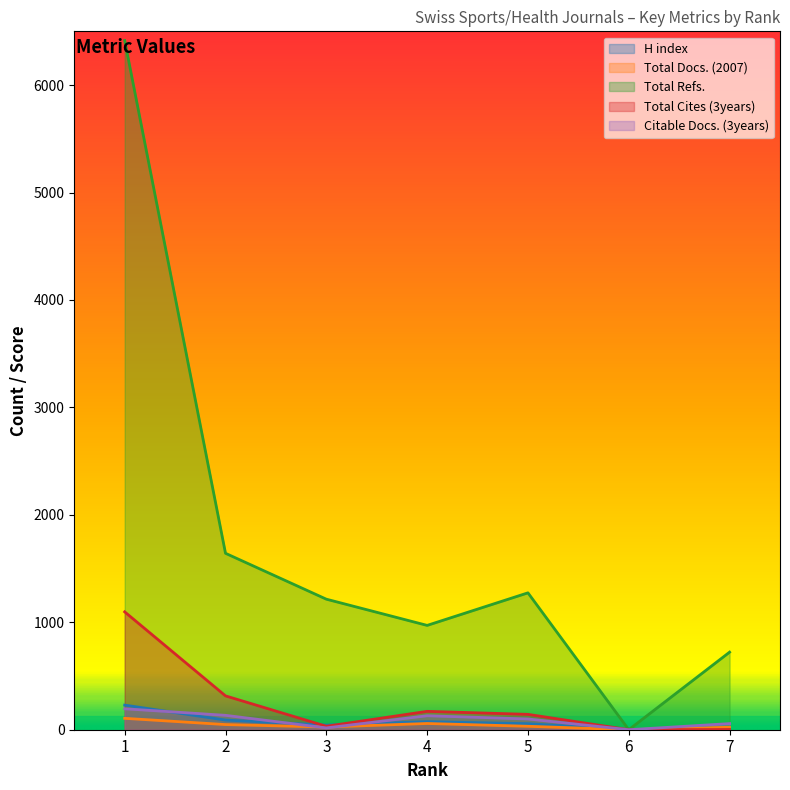

Rank the categories by Total Docs. (2007) value from lowest to highest.

6, 7, 3, 5, 2, 4, 1